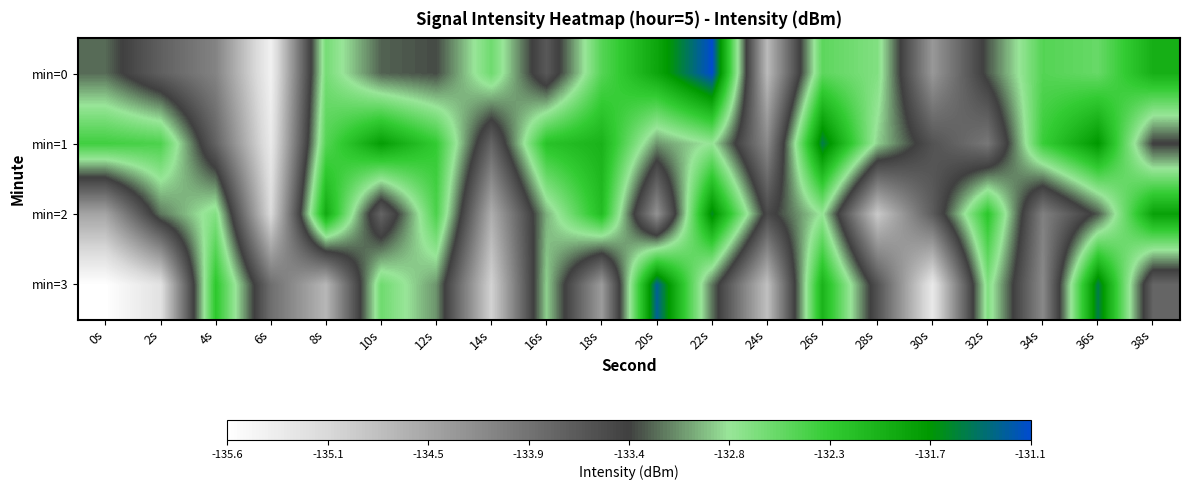

At how many categories does at least one series exceed -133?

17